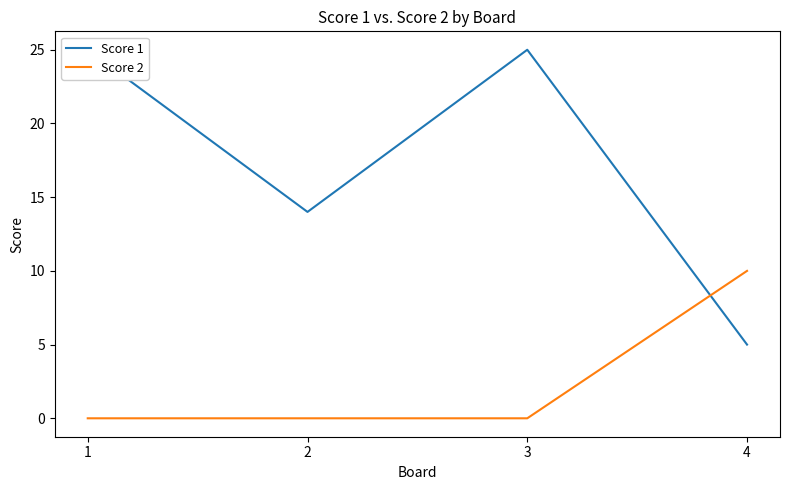

What is the difference between the highest and lowest values at 1?

25